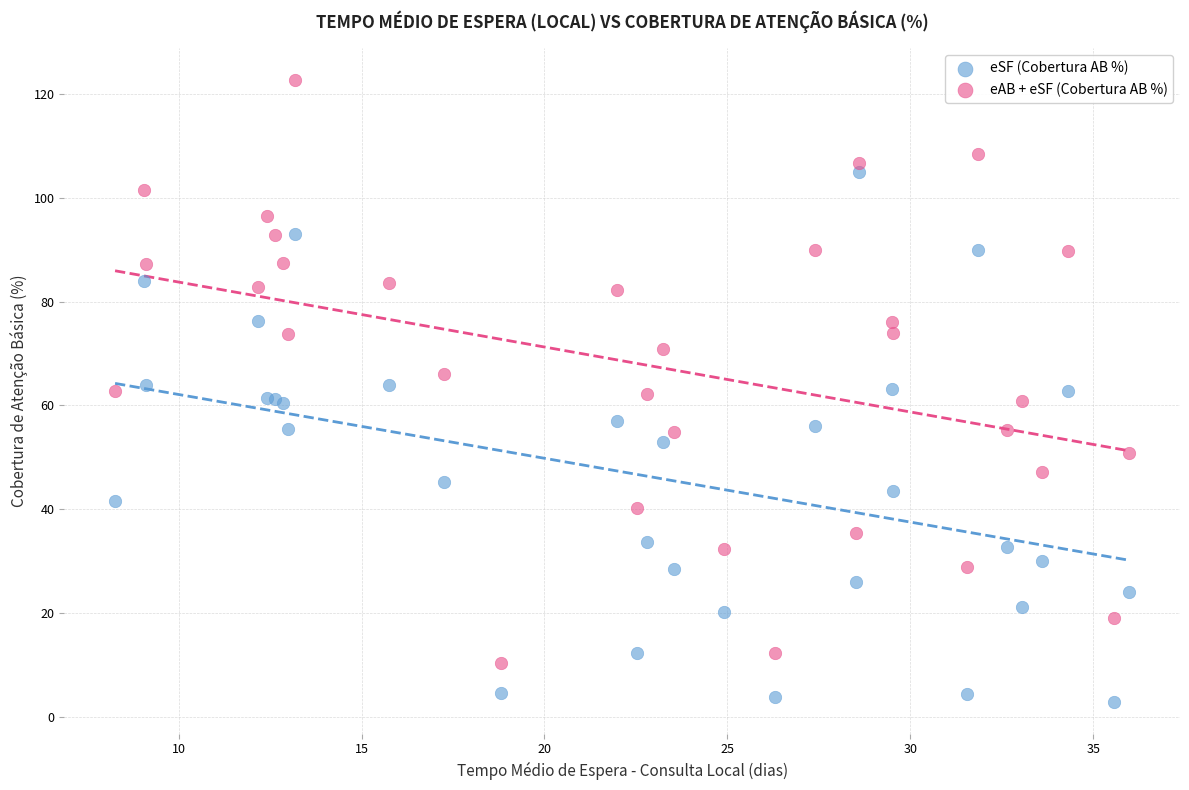

Which series reaches the minimum Y coordinate?

eSF (Cobertura AB %)